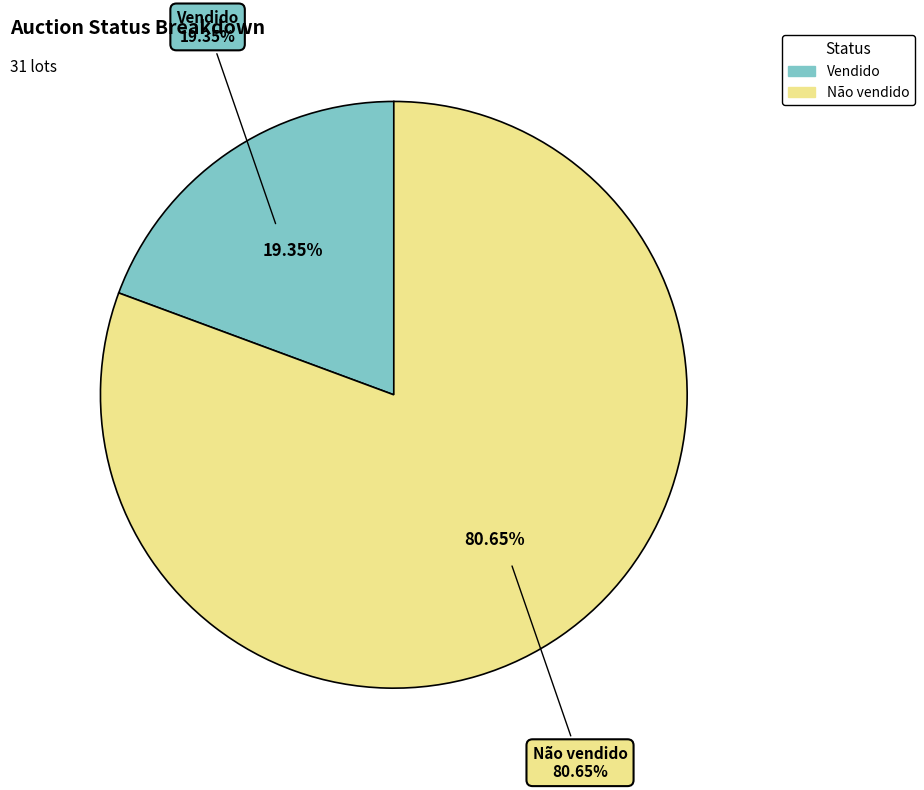

Which category accounts for the majority?

Não vendido